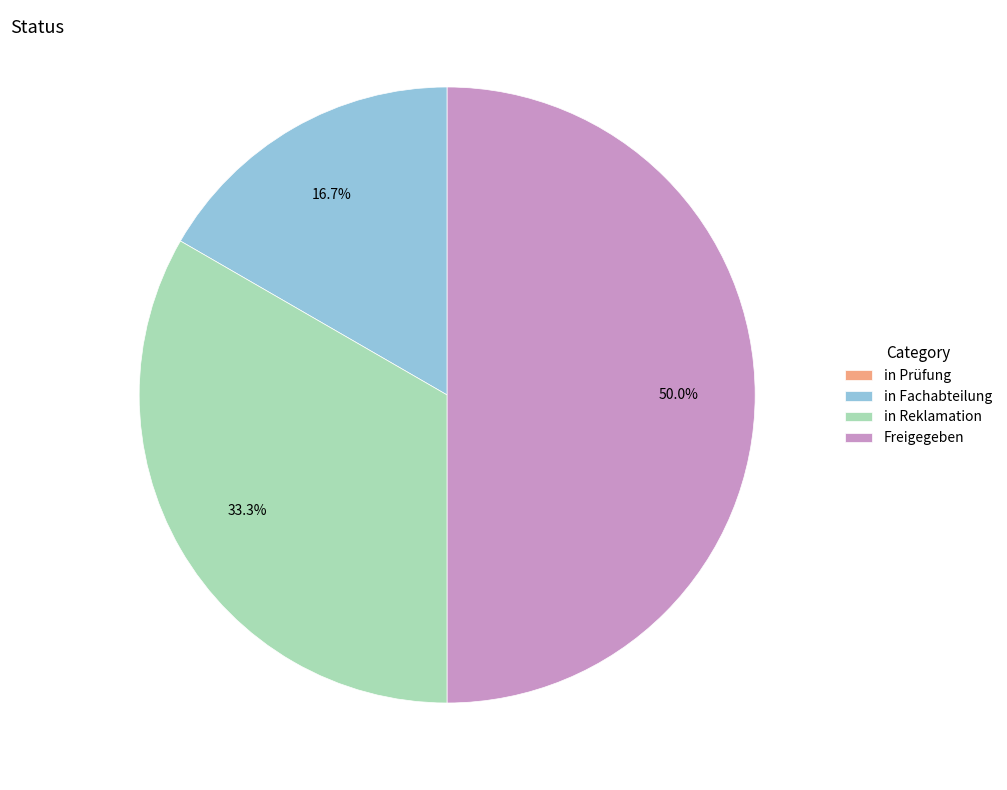

Combined, what portion of the pie is in Reklamation and Freigegeben?

83.3%